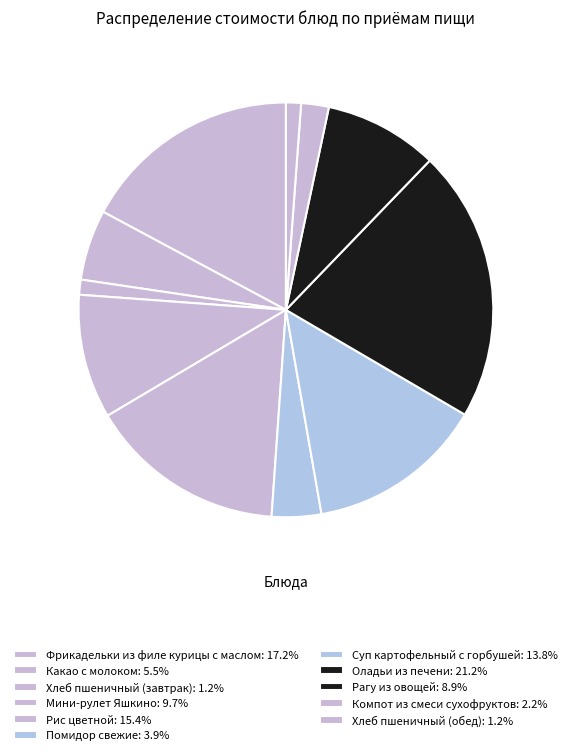

The Хлеб пшеничный (обед) slice represents 1% of the pie. True or false?

True